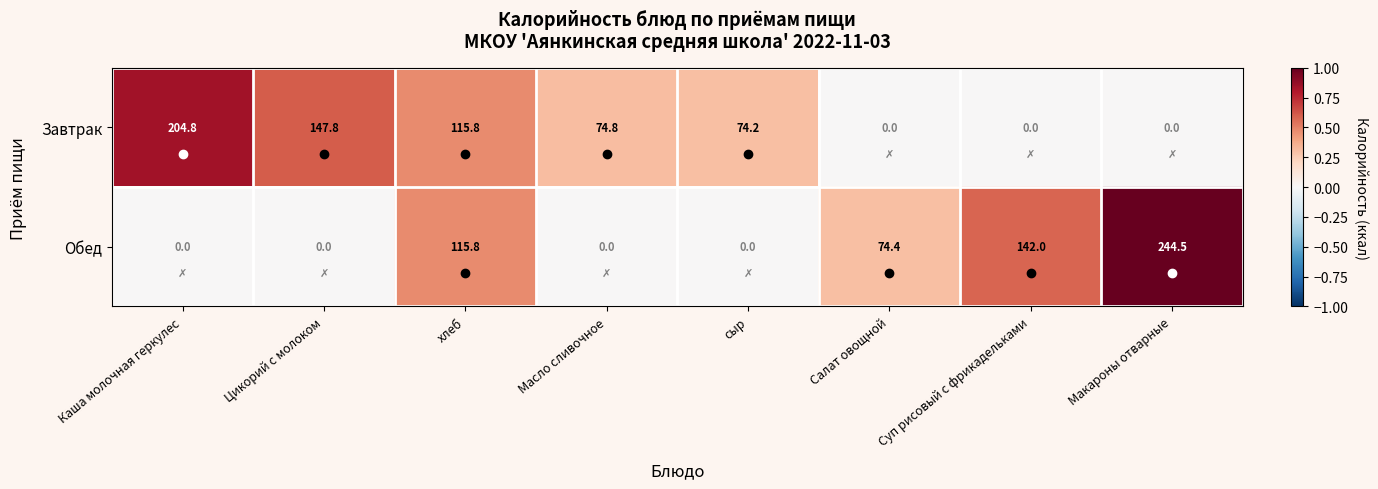

What is the difference between the second highest and minimum values in the Завтрак series?

147.8